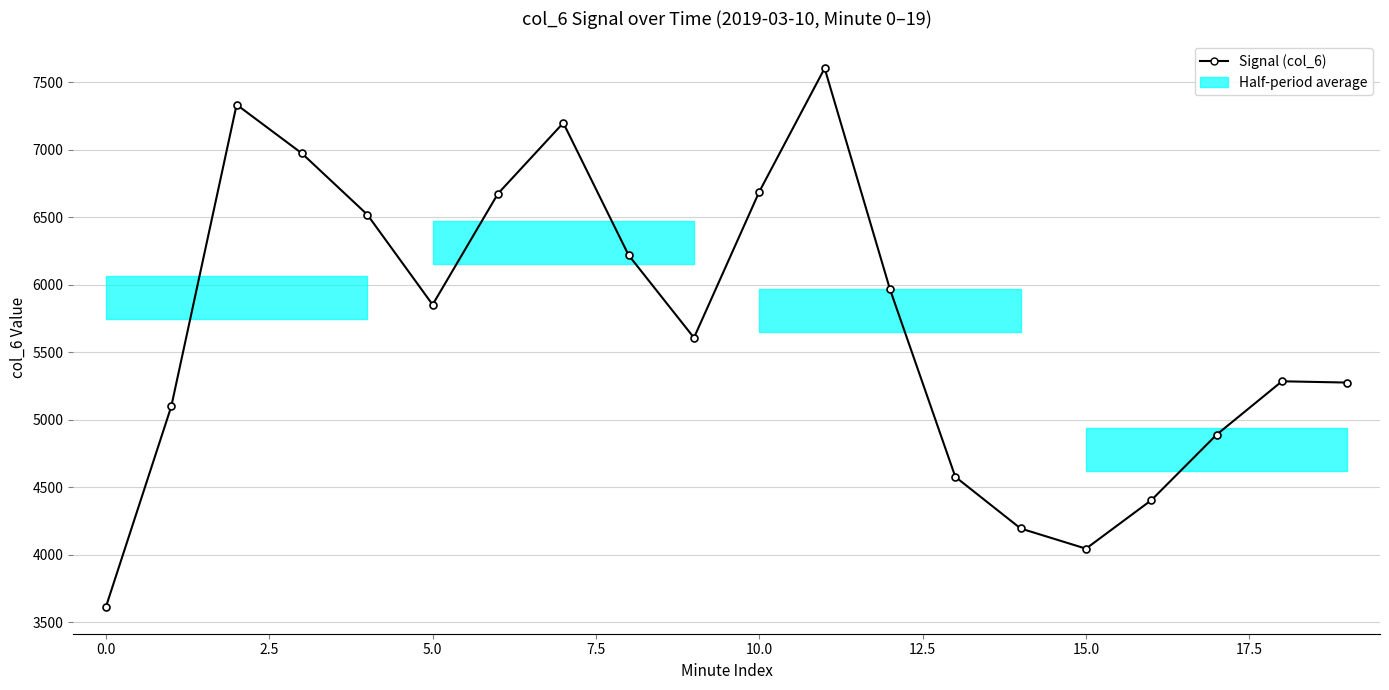

What is the difference between the maximum and second lowest values?

3555.9